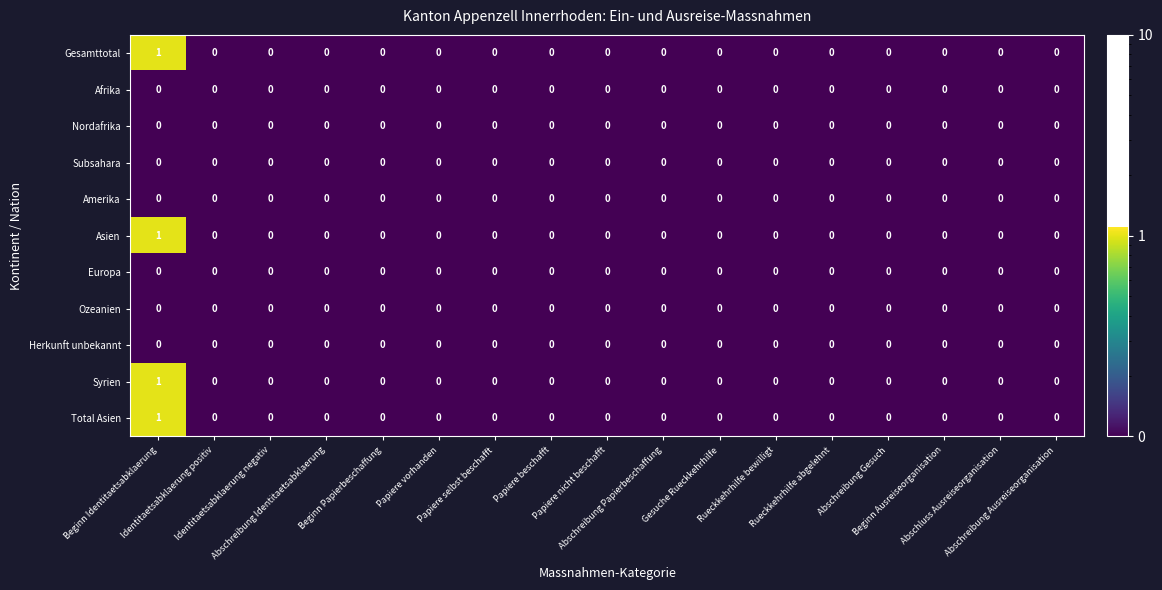

How many Syrien values are between 0 and 1?

17